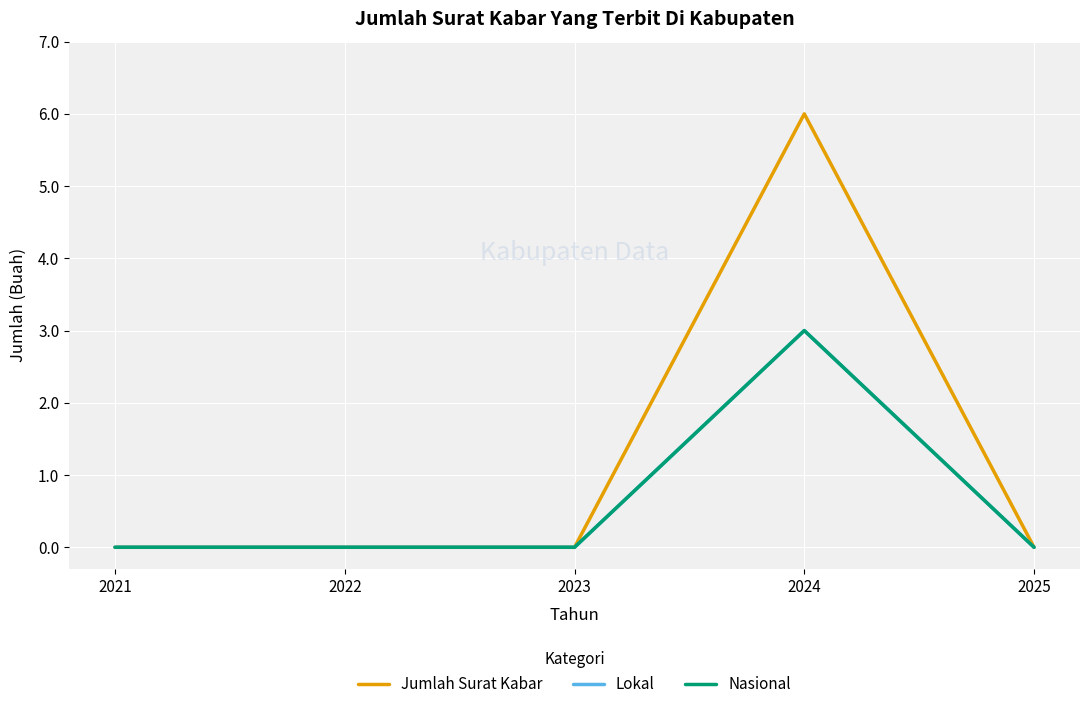

At how many categories does at least one series exceed 4?

1